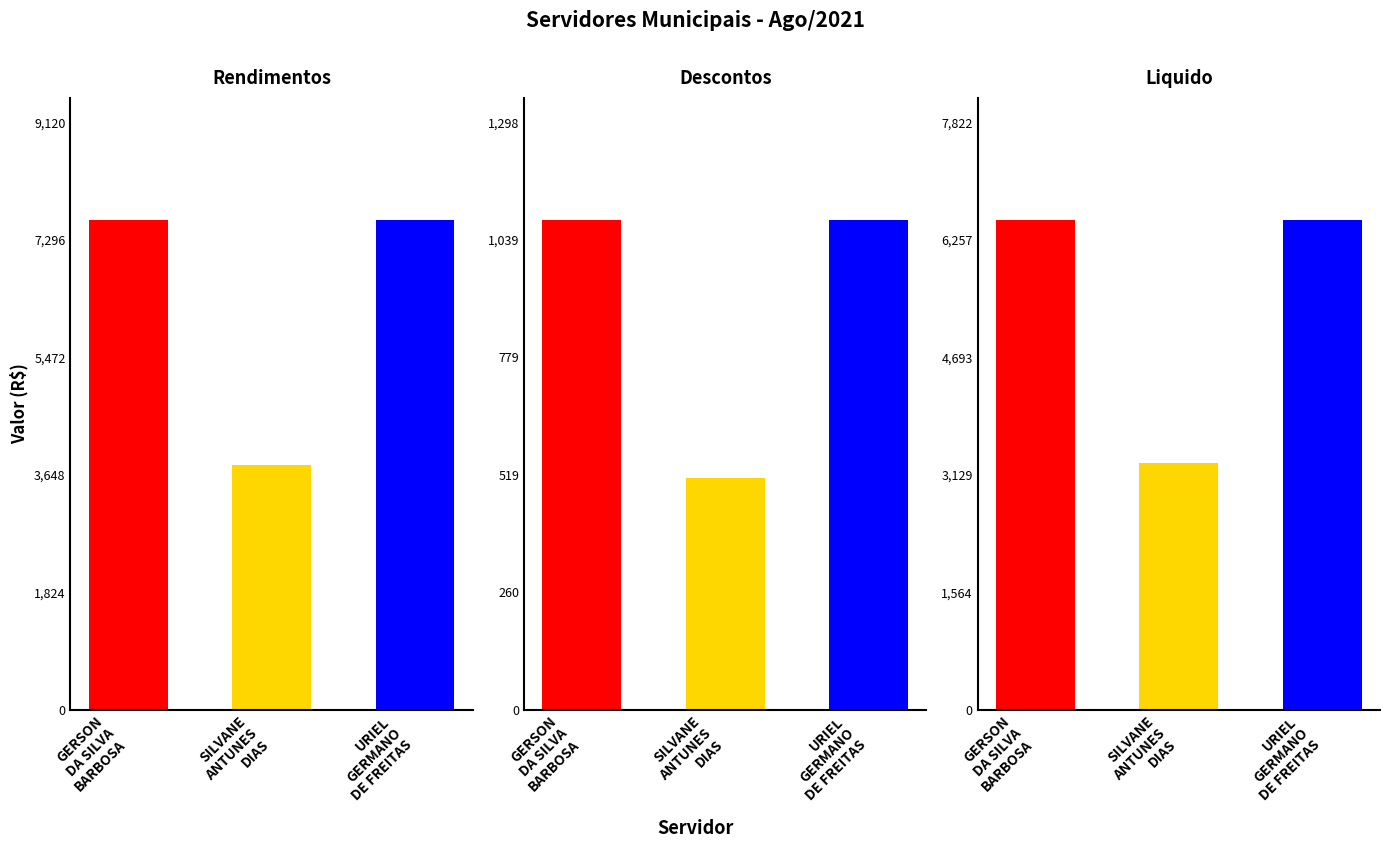

At URIEL
GERMANO
DE FREITAS, list the series in order from smallest to largest.

Descontos, Liquido, Rendimentos